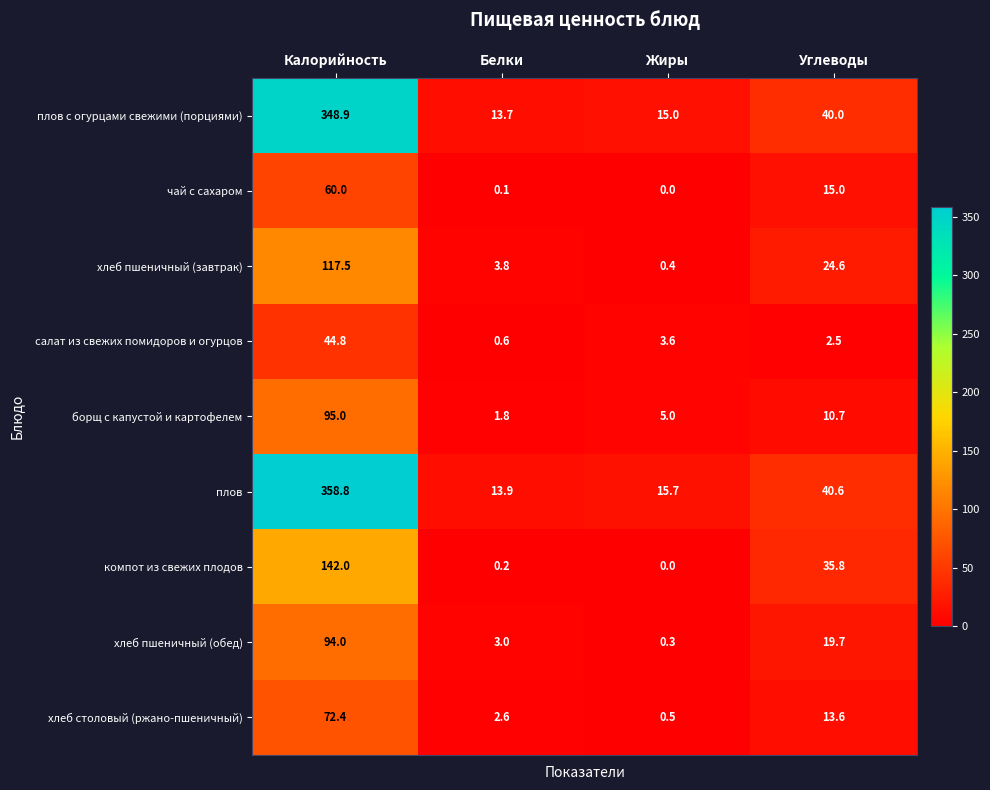

At which label does хлеб пшеничный (завтрак) first exceed 24?

Калорийность